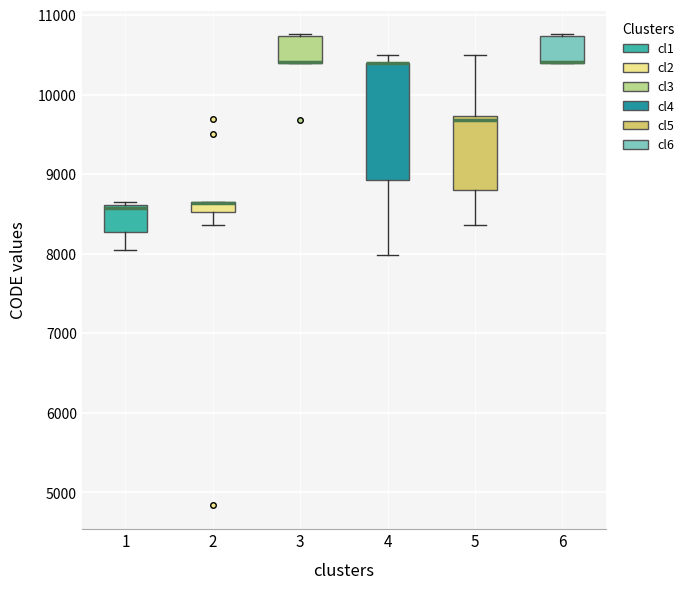

Where is the lower edge of the box at x = 6 on the y-axis? The values are not printed on the chart, so give them approximately, as read against the axis.

10400